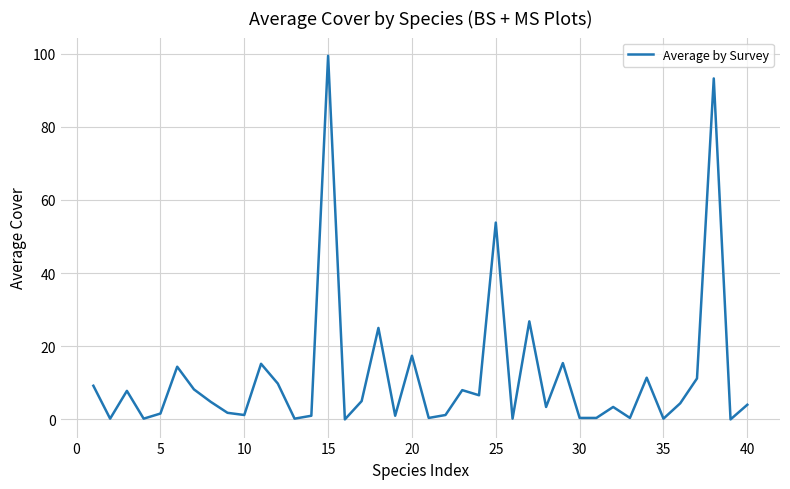

What is the maximum value shown in the chart?

99.4